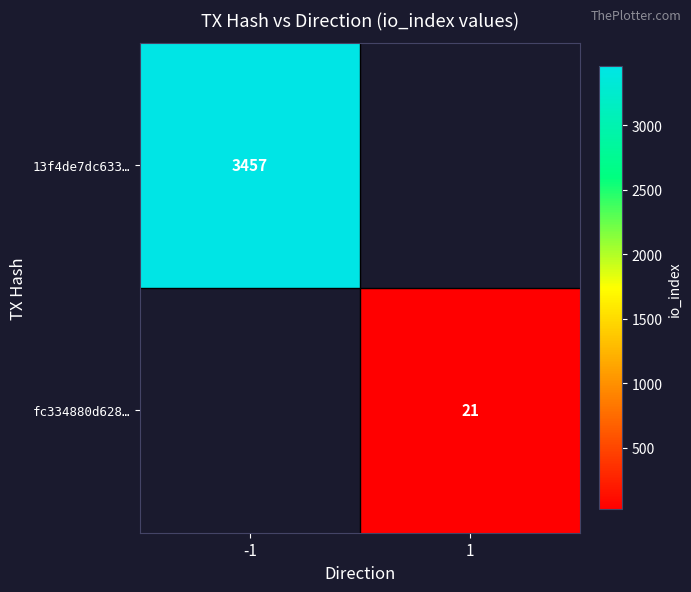

At how many categories does at least one series exceed 989?

1